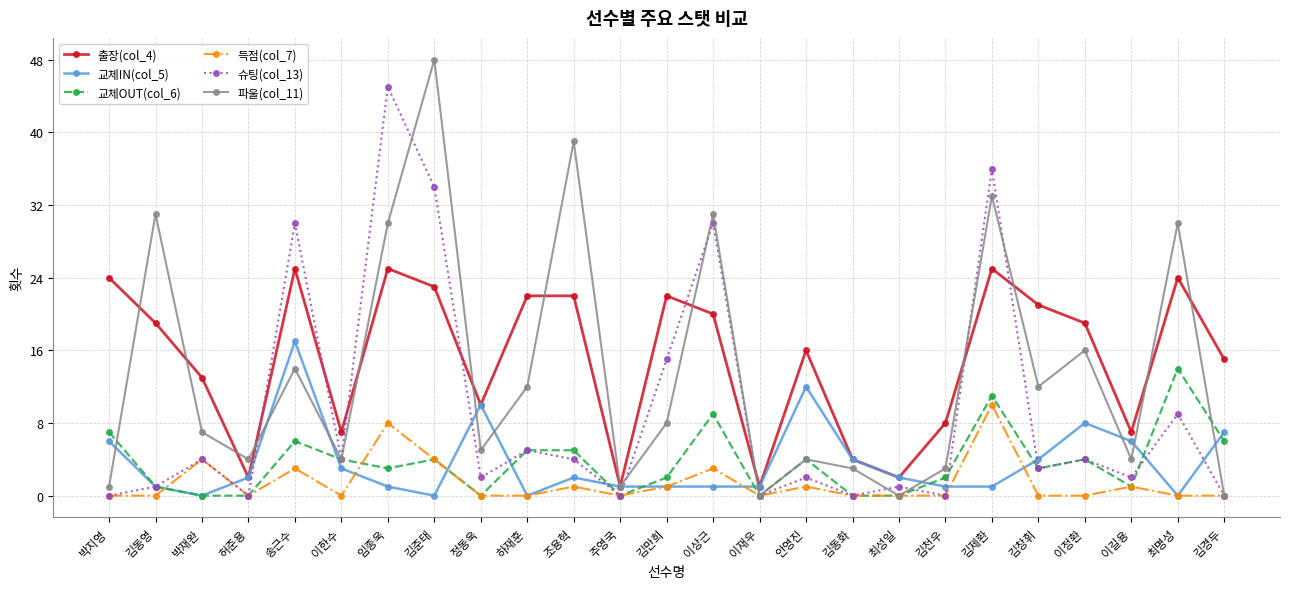

What is the maximum value for 출장(col_4)?

25